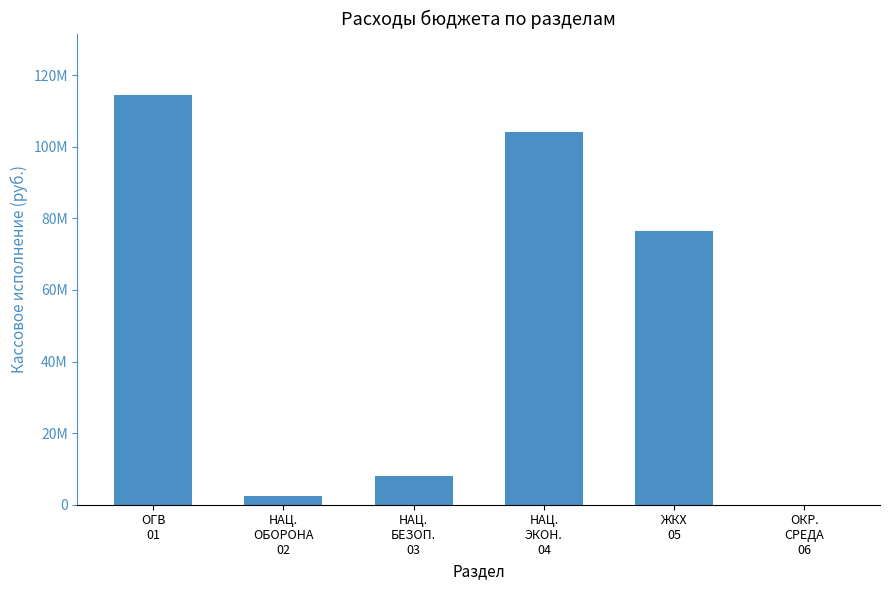

What is the sum of all values?

305109261.2